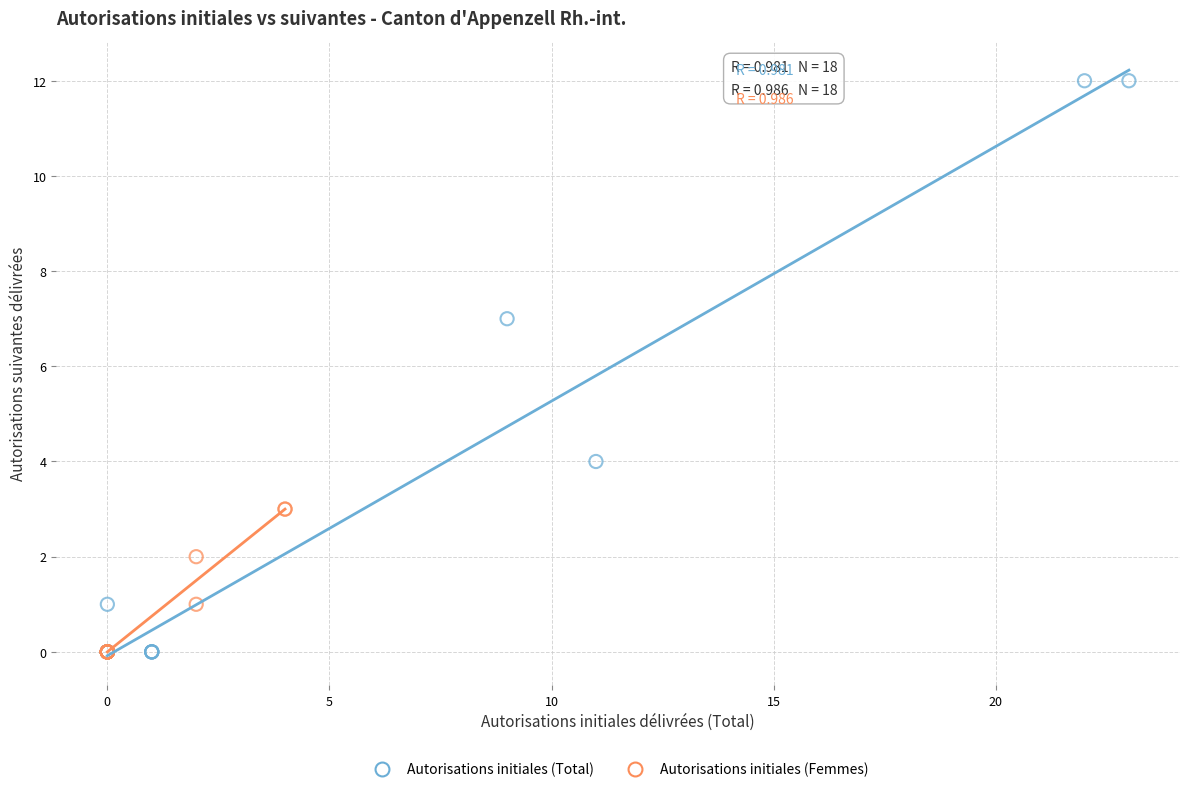

Which series has the widest spread of Y values?

Autorisations initiales (Total)